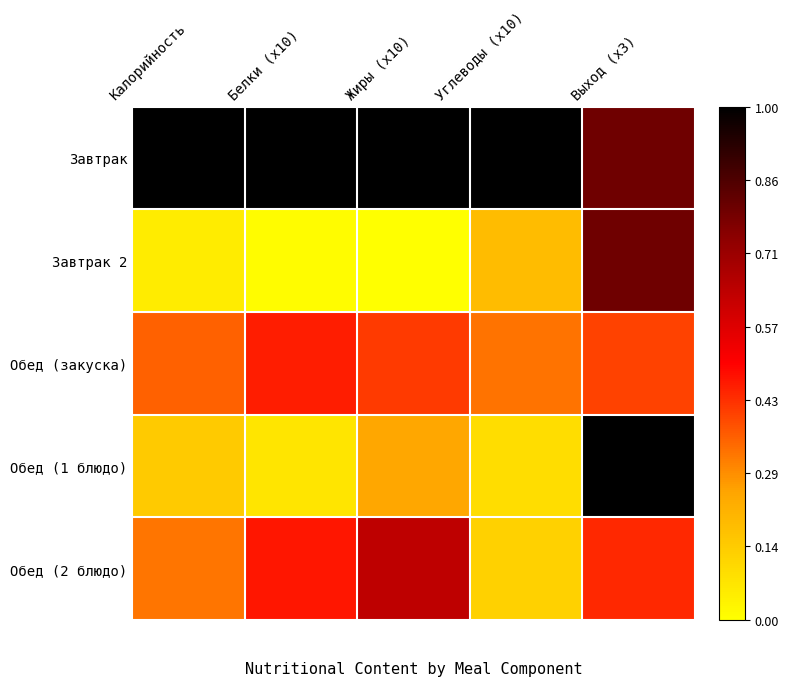

At which category does the chart reach its peak across all series?

Калорийность